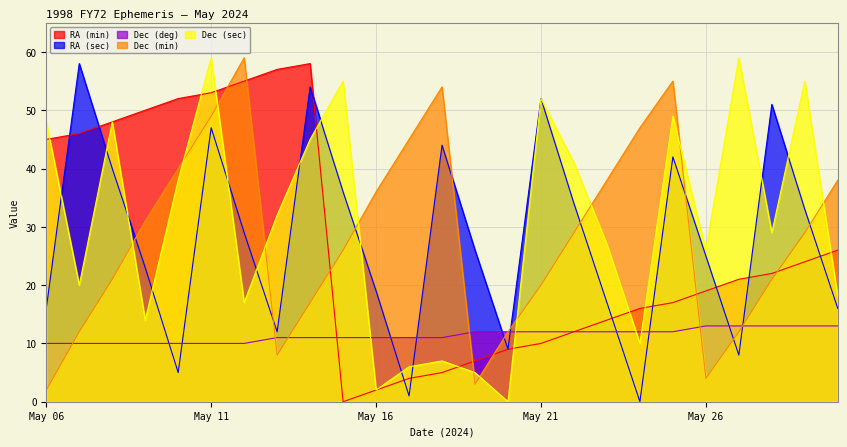

Which series has the largest total across all categories?

Dec (sec)